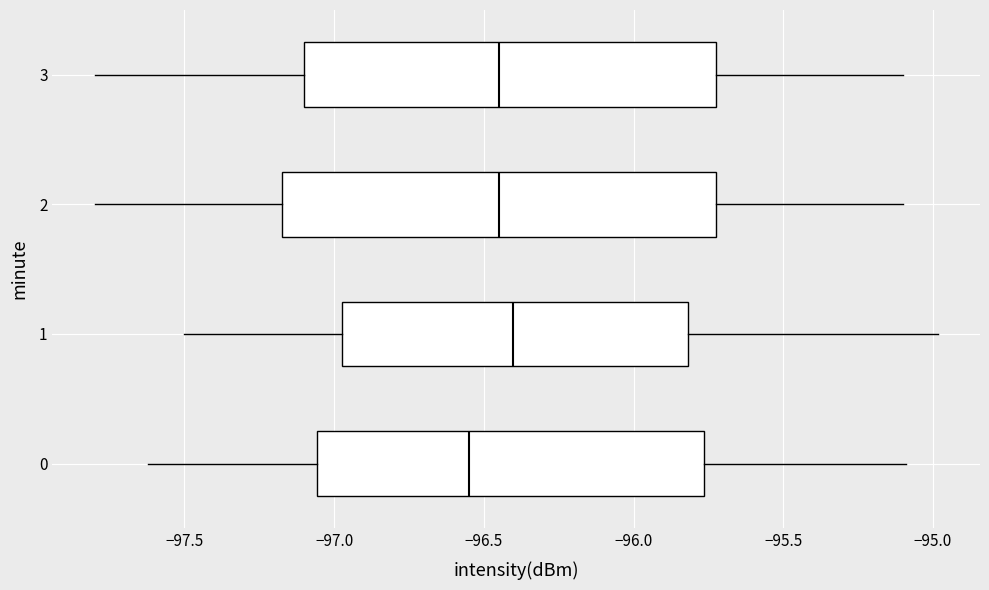

Which box's median line is the furthest to the left?

0